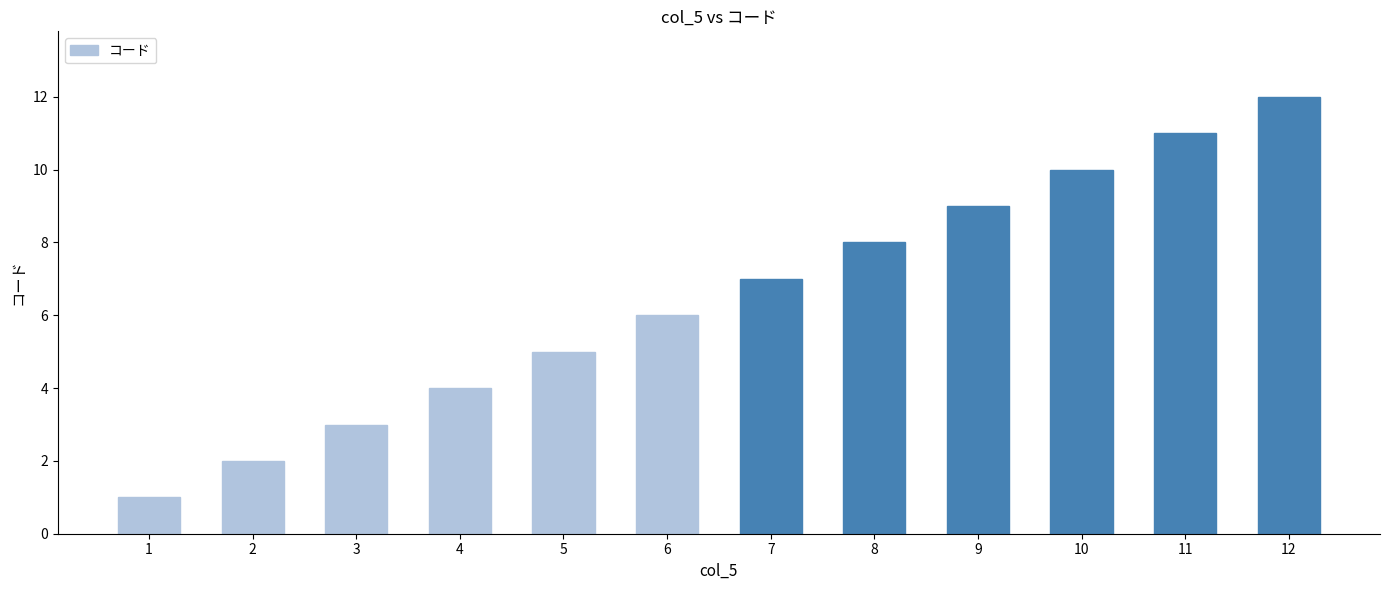

What is the smallest value displayed?

1